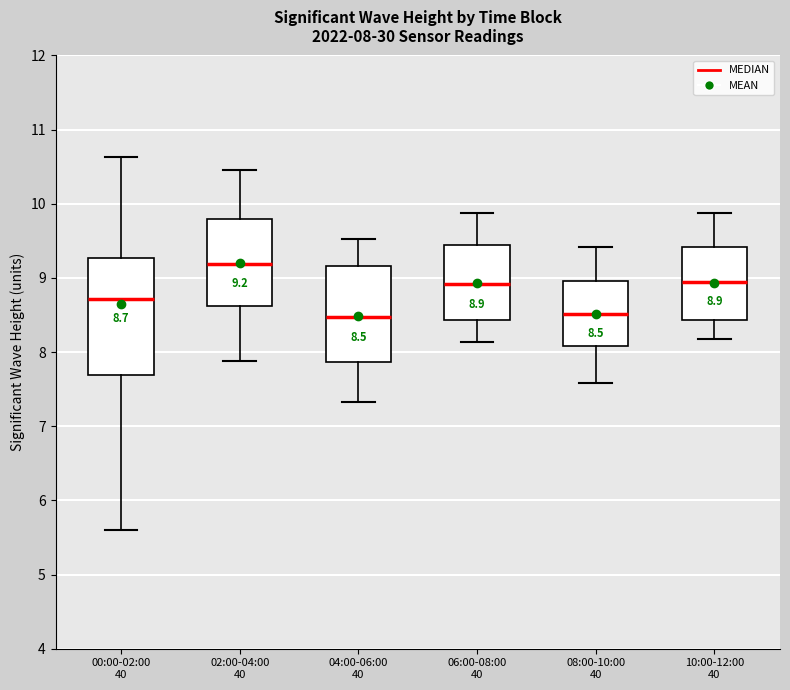

Which box is the tallest, from its lower edge to its upper edge?

00:00-02:00 40